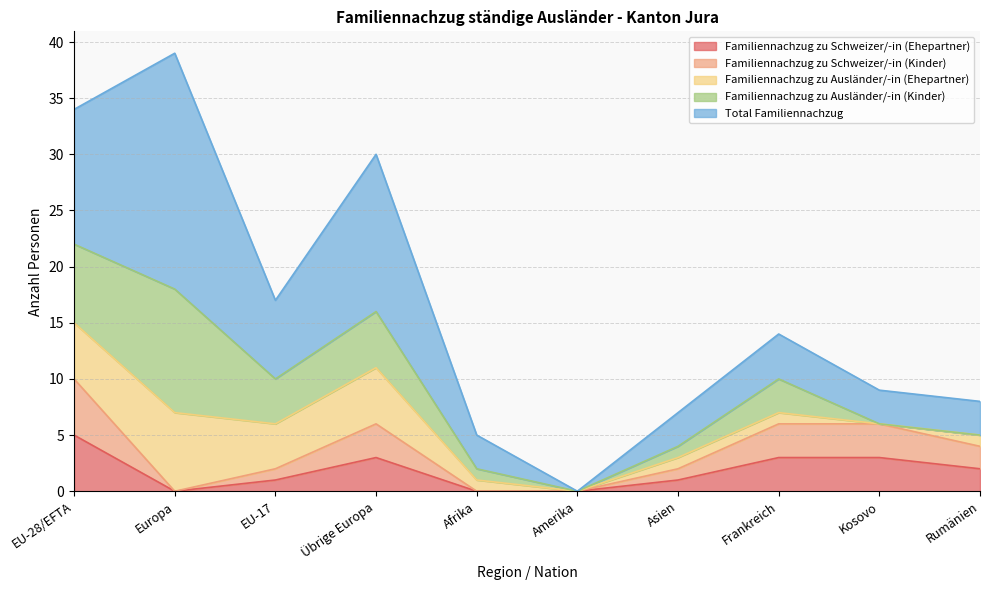

What is the difference between the highest and lowest values at Asien?

2